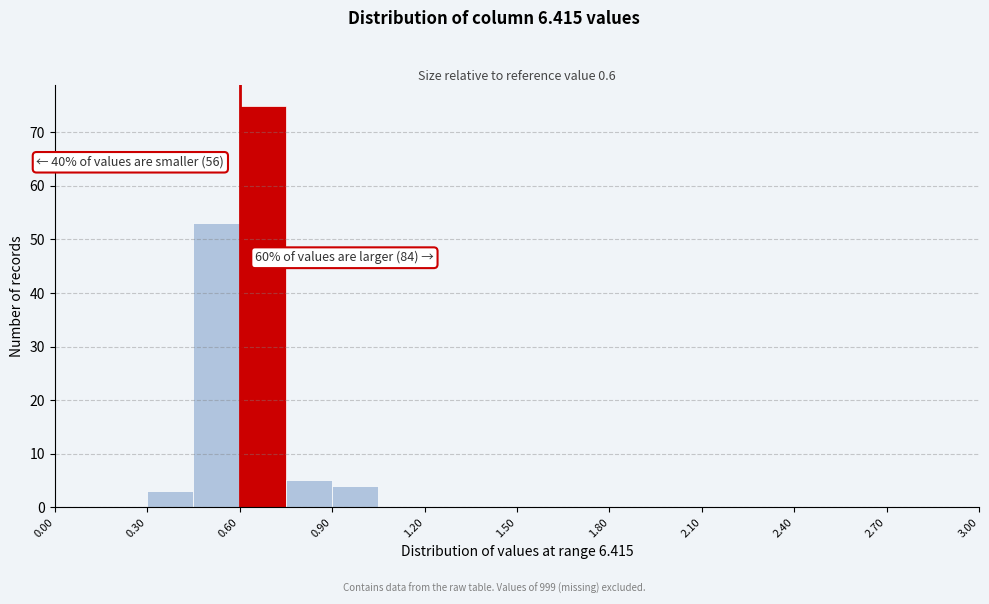

Read against the x-axis, roughly where is the centre of the tallest bar?

0.70